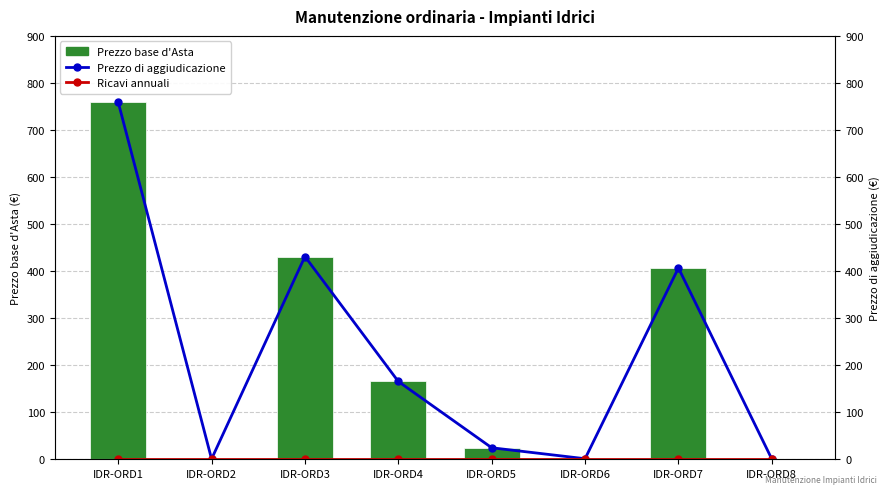

Which series has the largest total across all categories?

Prezzo base d'Asta